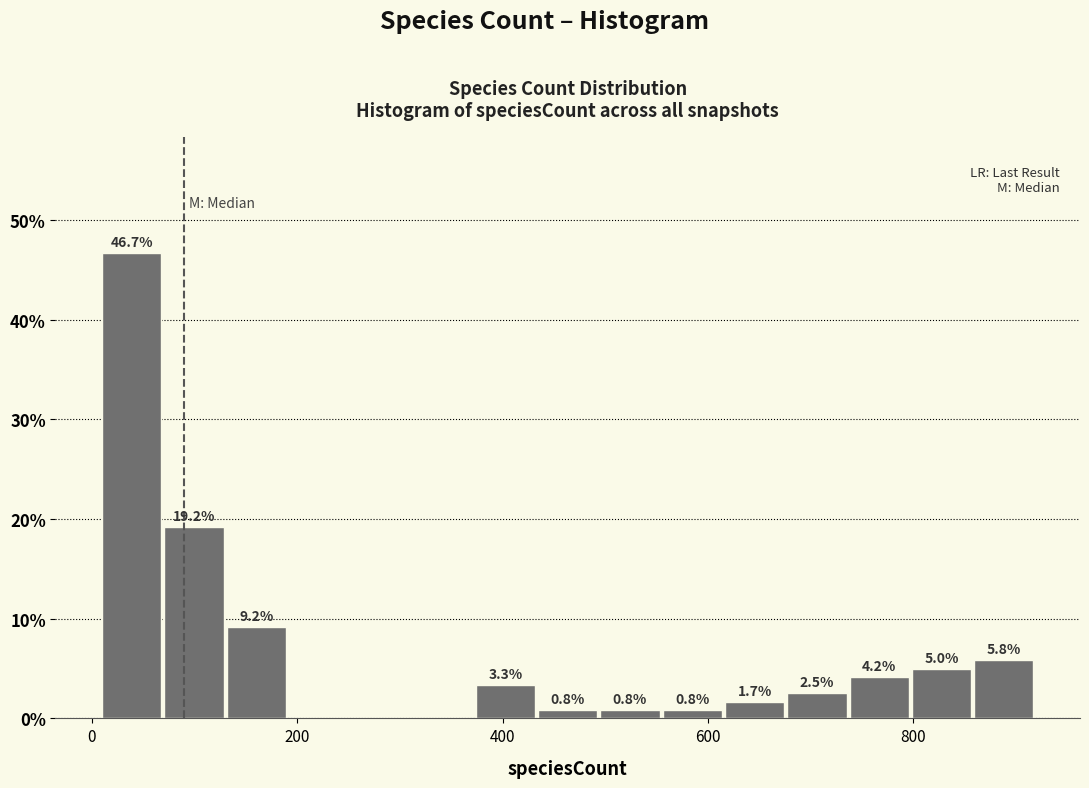

Read against the x-axis, roughly where is the centre of the tallest bar?

40